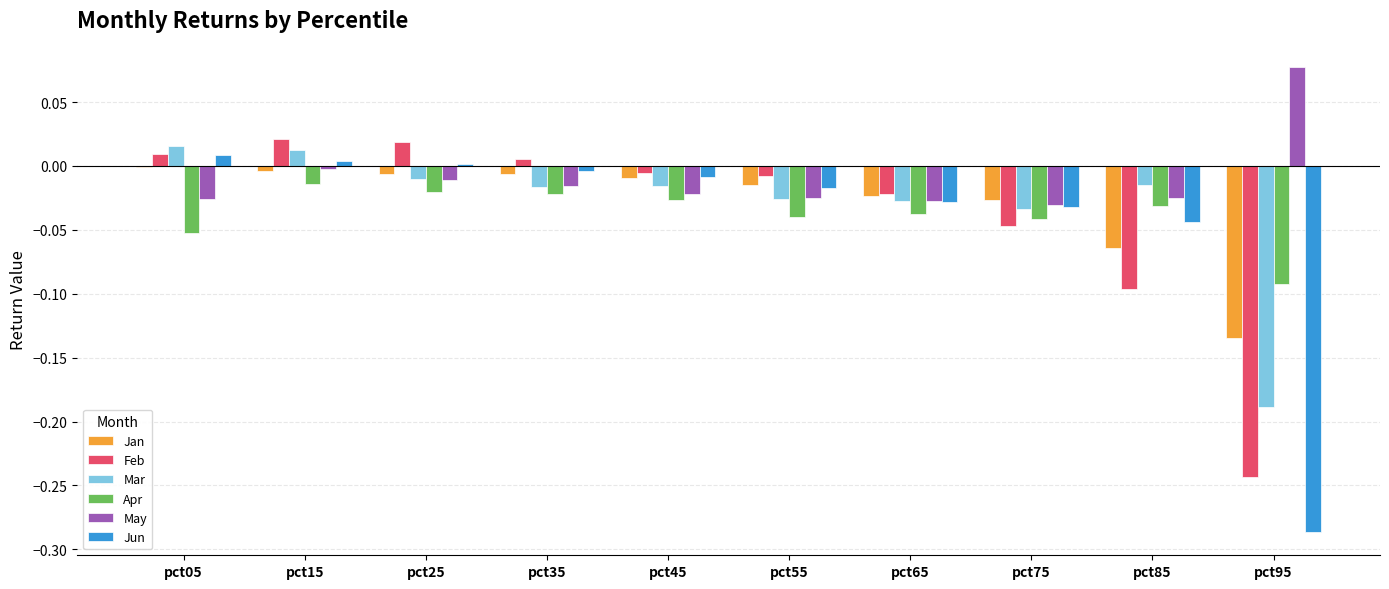

Which series has the widest spread of values?

Jun